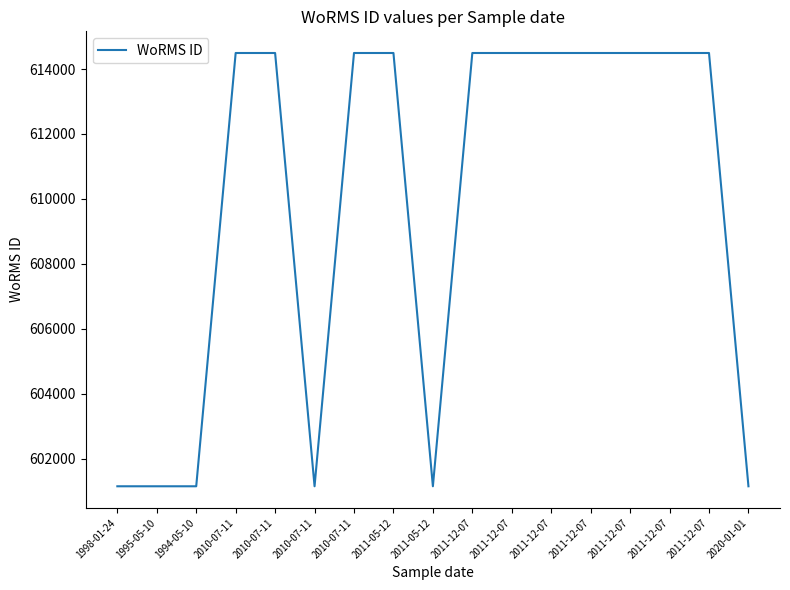

Does the chart have visible grid lines?

No